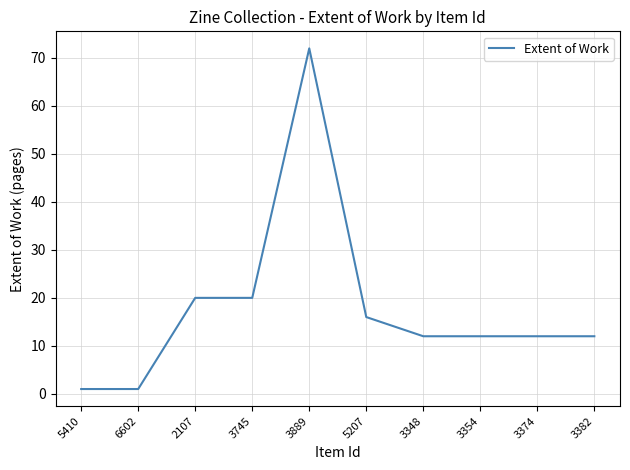

What is the change in value from 5207 to 3374?

-4